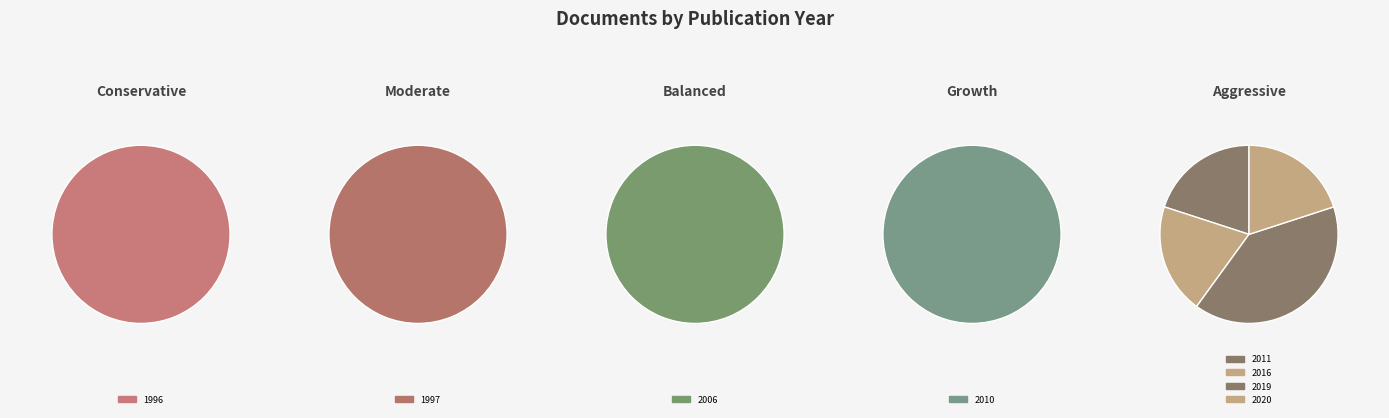

Rank the categories by value from lowest to highest.

1997, 2006, 2010, 2011, 2016, 2020, 1996, 2019